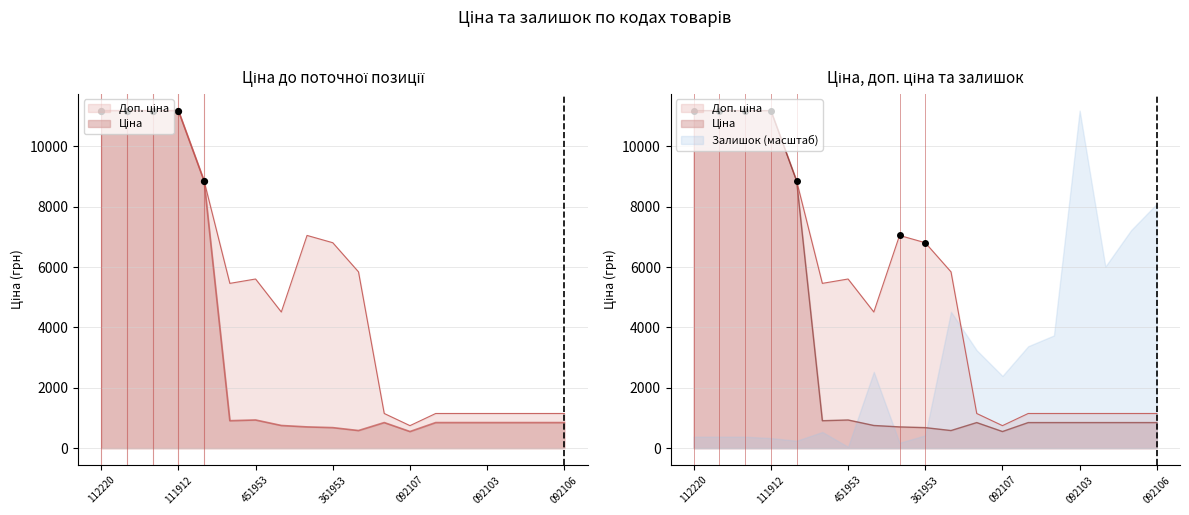

Which series reaches the maximum Y coordinate?

Доп. ціна